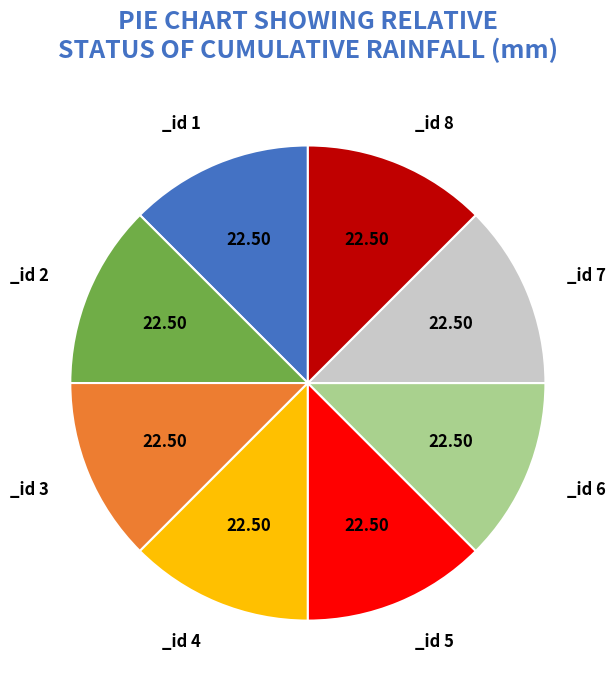

Does any single category account for the majority?

No